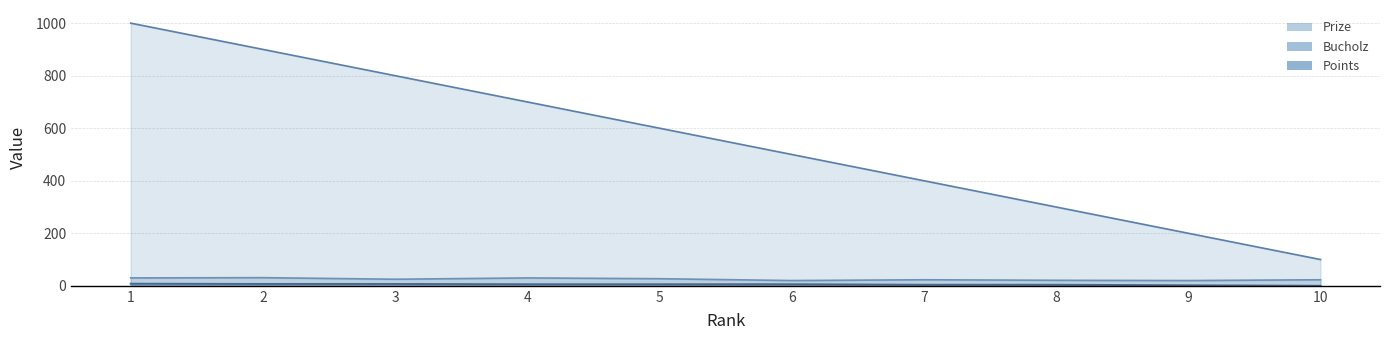

Between 6 and 9, which series saw the biggest shift?

Prize